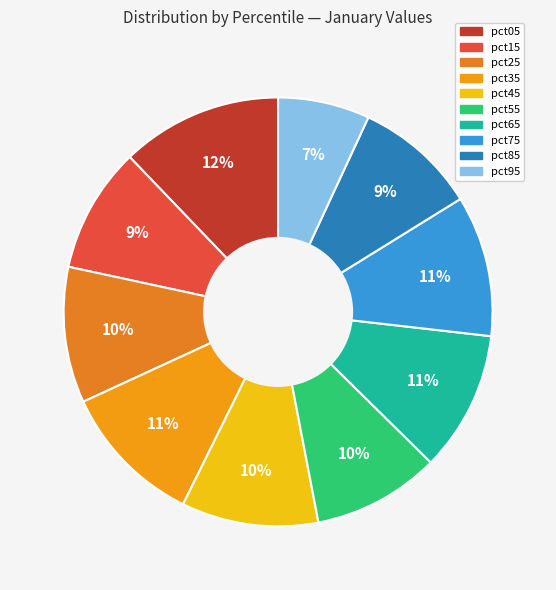

What percentage is the pct45 slice, to the nearest percent?

10%